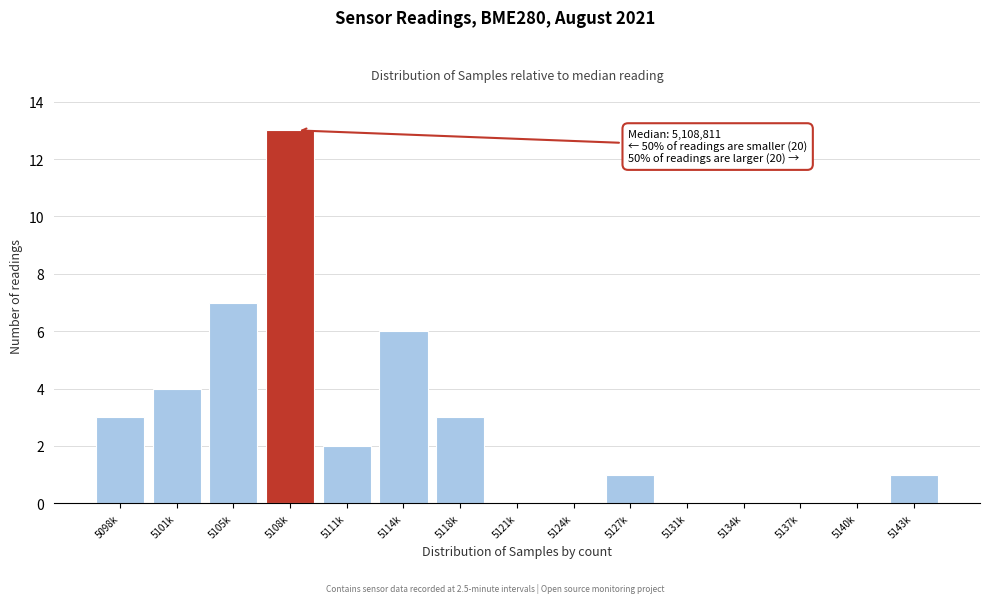

Reading left to right, list all the values displayed in this chart.

5098k=3	5101k=4	5105k=7	5108k=13	5111k=2	5114k=6	5118k=3	5121k=0	5124k=0	5127k=1	5131k=0	5134k=0	5137k=0	5140k=0	5143k=1